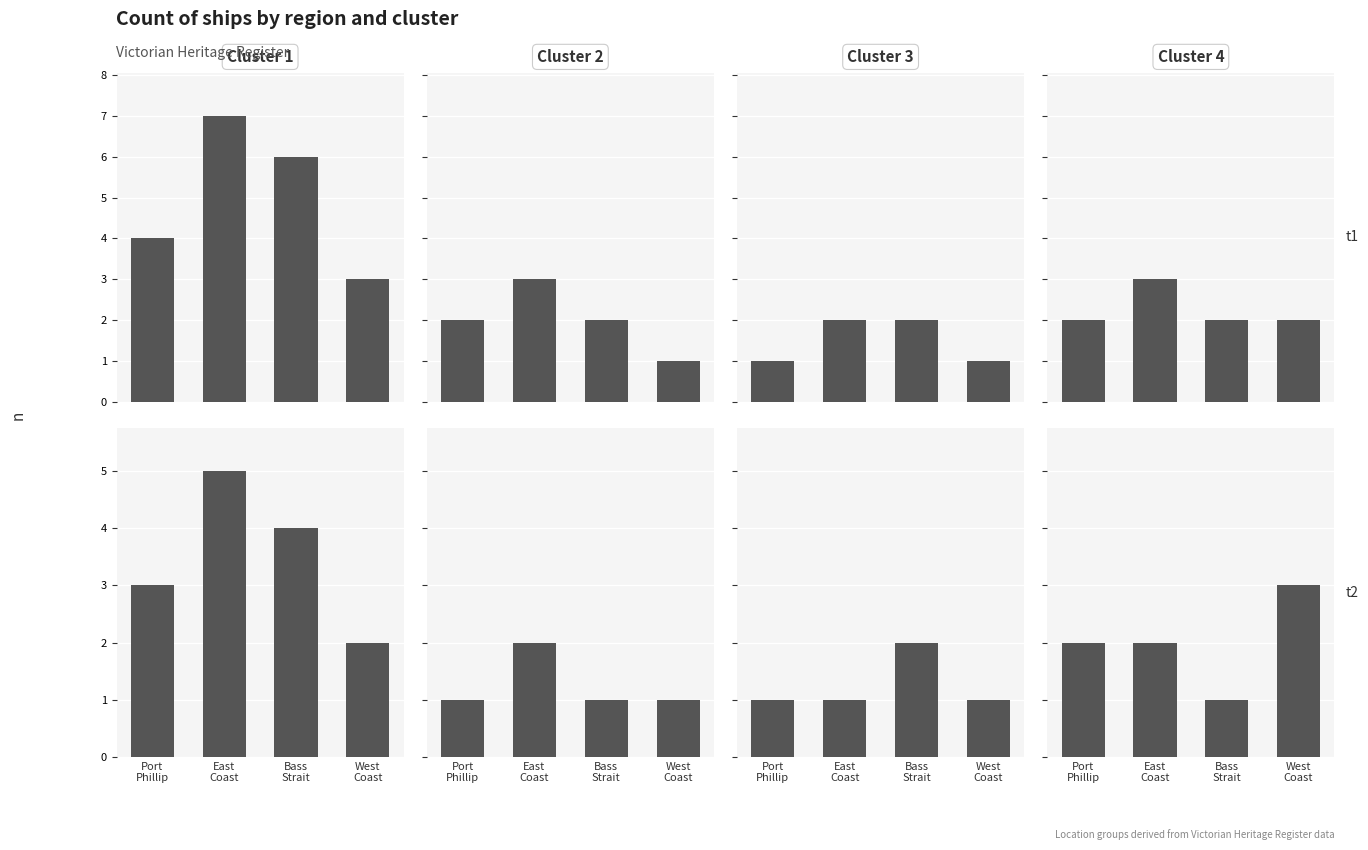

At which label does Cluster 3 reach its peak?

Bass
Strait